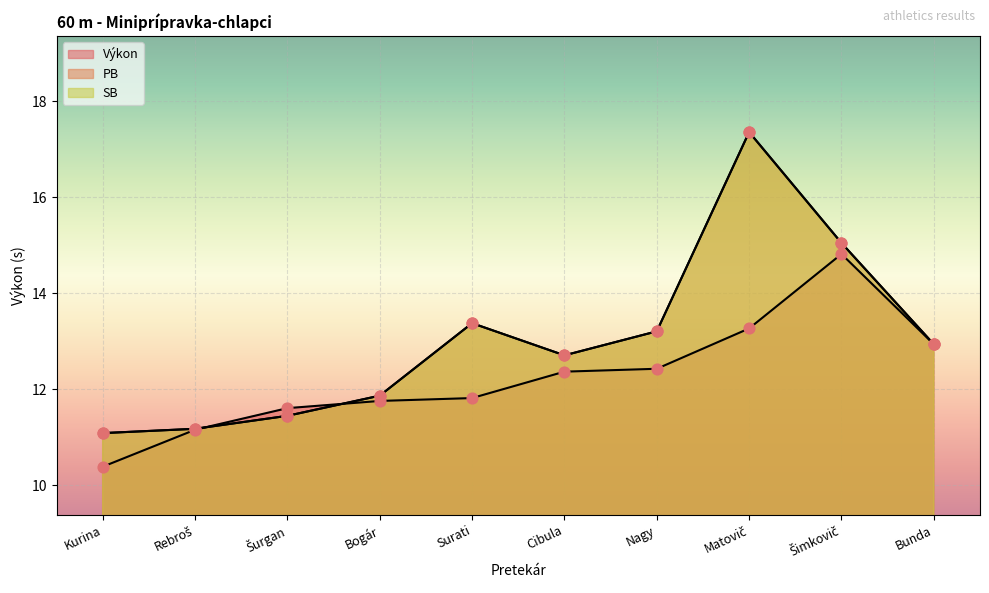

Which series has the largest Y range (max minus min)?

PB